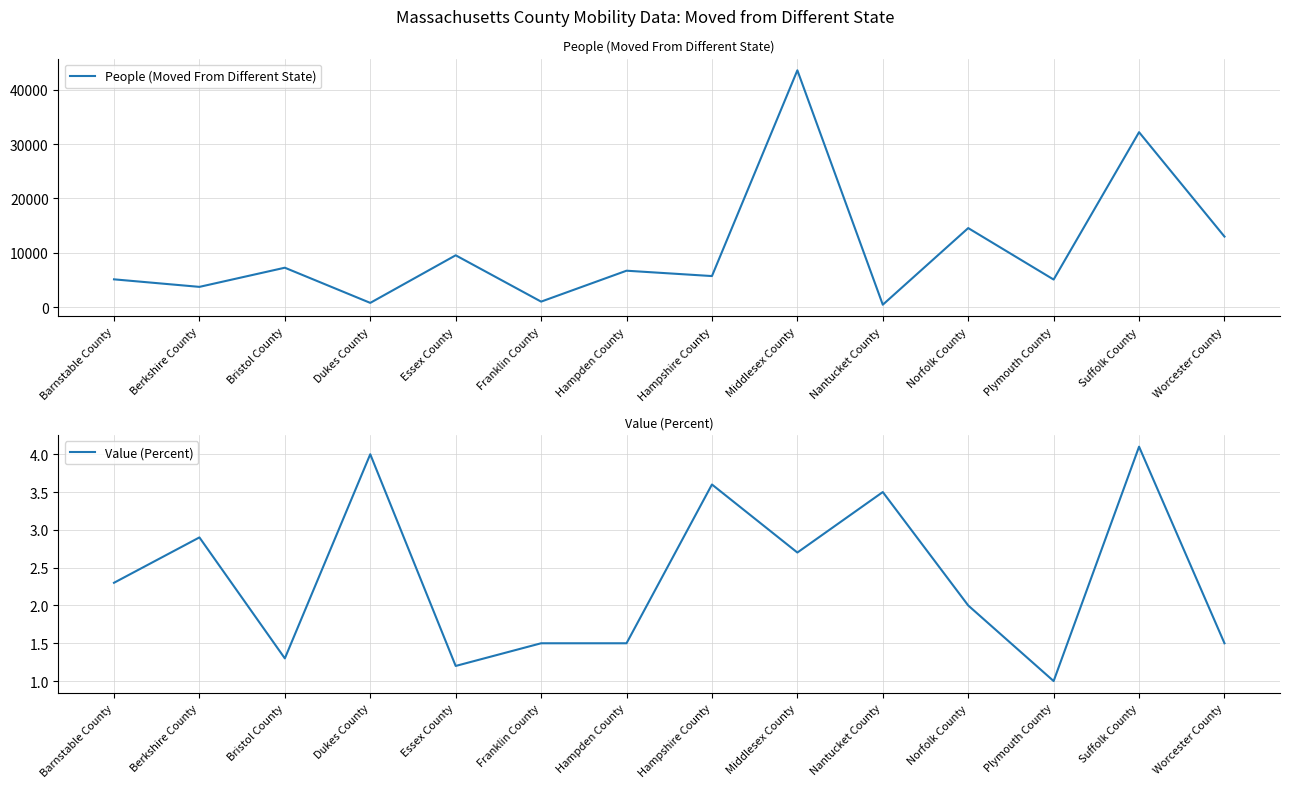

What are all the series names shown in the legend?

People (Moved From Different State), Value (Percent)